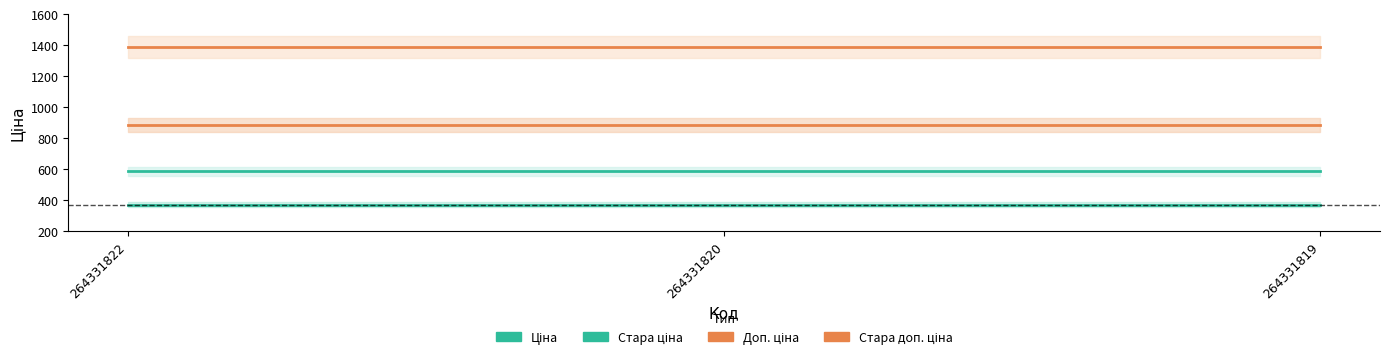

Which series has the largest total across all categories?

Стара доп. ціна